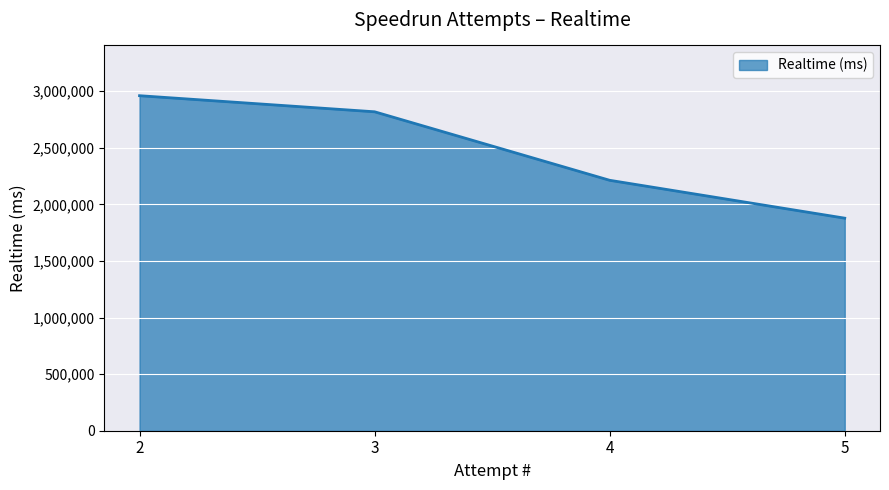

List the labels in order of value, smallest first.

5, 4, 3, 2